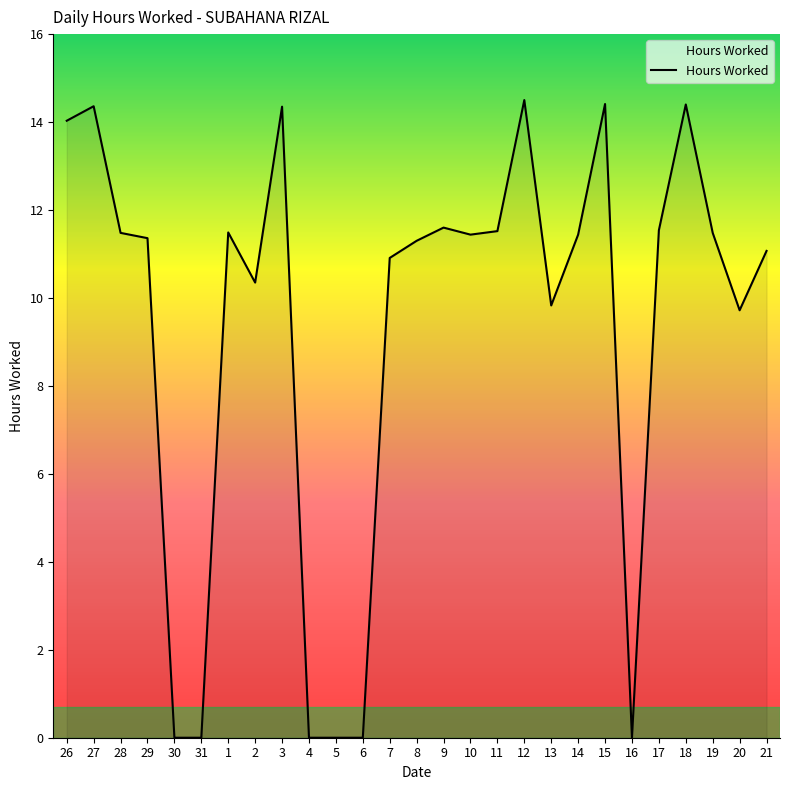

What is the change in value from 14 to 18?

+3.0